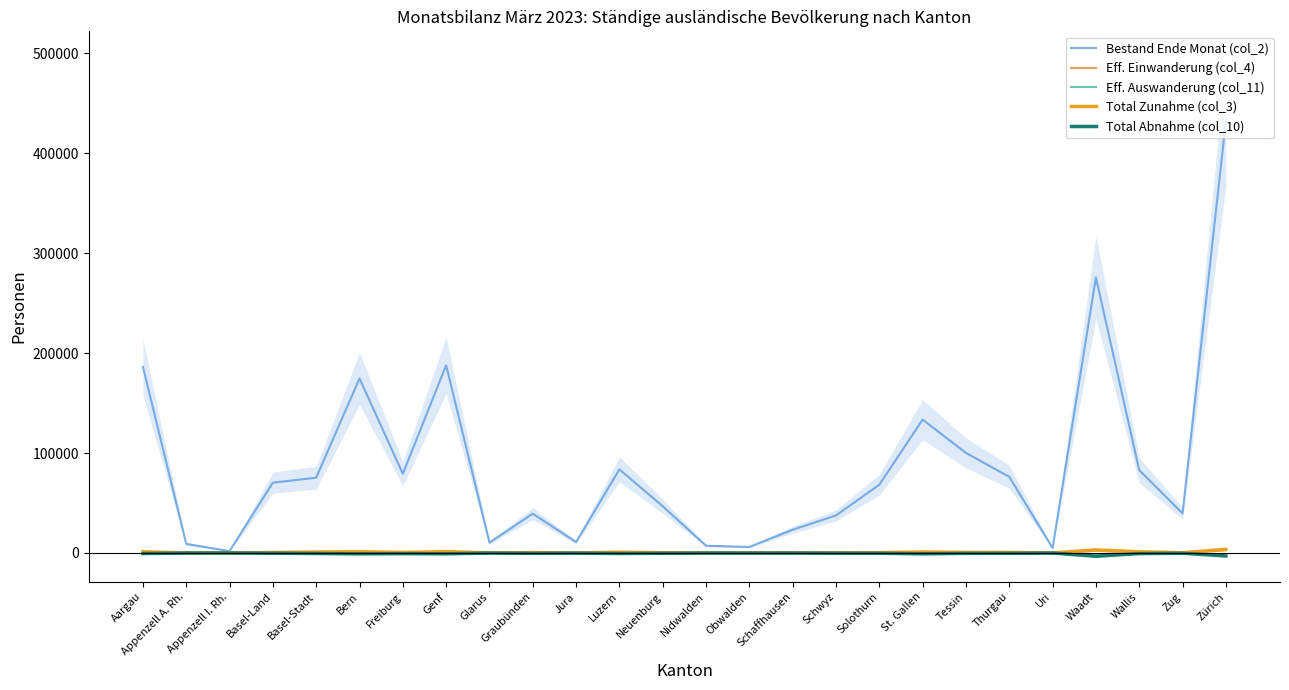

True or false: Eff. Einwanderung (col_4) and Bestand Ende Monat (col_2) cross at least once.

False